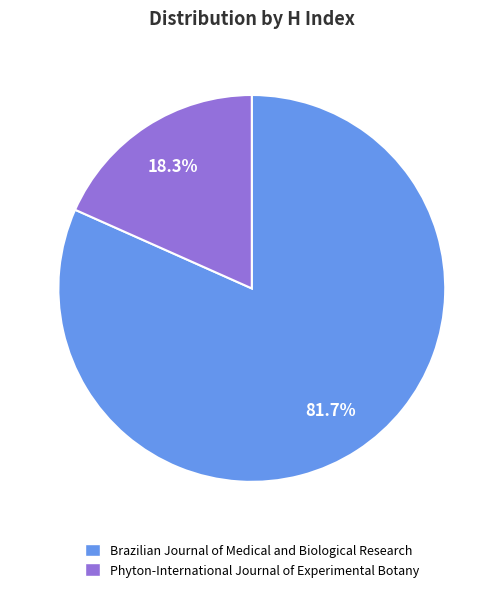

What is the ratio of the value at Brazilian Journal of Medical and Biological Research to the value at Phyton-International Journal of Experimental Botany?

4.5